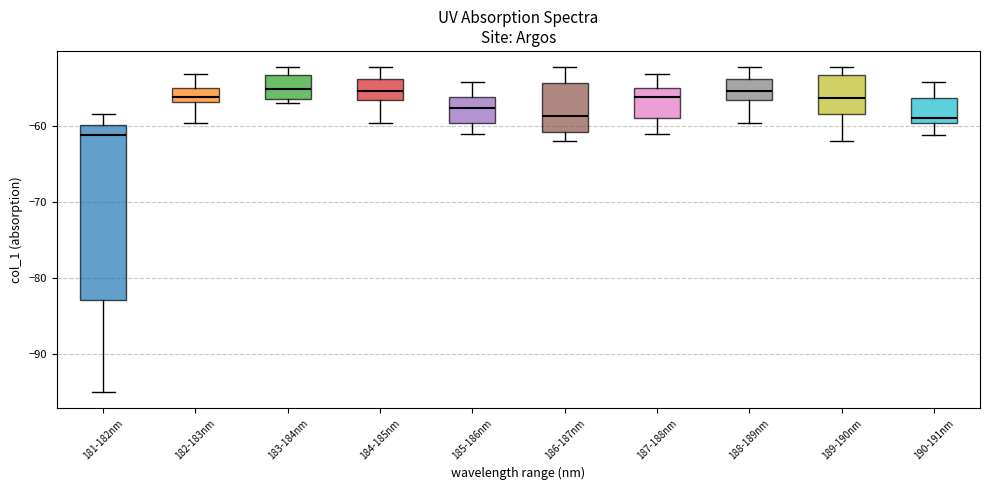

Reading left to right, read every box against the y-axis: the position of its median line, the range the box covers, and the ends of its whiskers. The values are not printed on the chart, so give them approximately, as read against the axis.

181-182nm: median -61, box -83 to -60, whiskers -95 to -58
182-183nm: median -56, box -57 to -55, whiskers -60 to -53
183-184nm: median -55, box -56 to -53, whiskers -57 to -52
184-185nm: median -55, box -57 to -54, whiskers -60 to -52
185-186nm: median -58, box -60 to -56, whiskers -61 to -54
186-187nm: median -59, box -61 to -54, whiskers -62 to -52
187-188nm: median -56, box -59 to -55, whiskers -61 to -53
188-189nm: median -55, box -57 to -54, whiskers -60 to -52
189-190nm: median -56, box -59 to -53, whiskers -62 to -52
190-191nm: median -59, box -60 to -56, whiskers -61 to -54